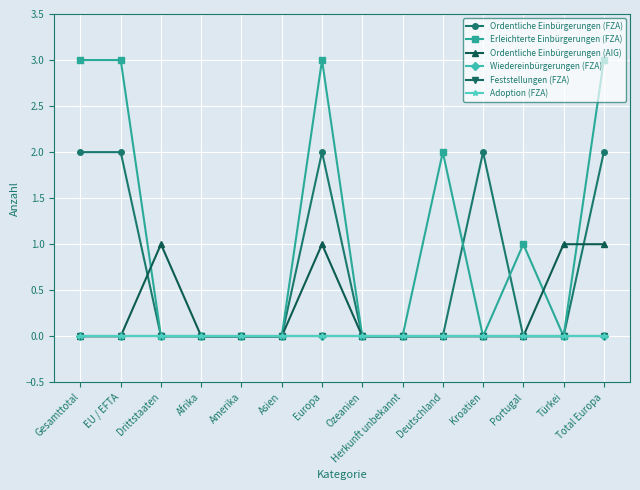

Does the chart display data point markers on the line(s)?

Yes